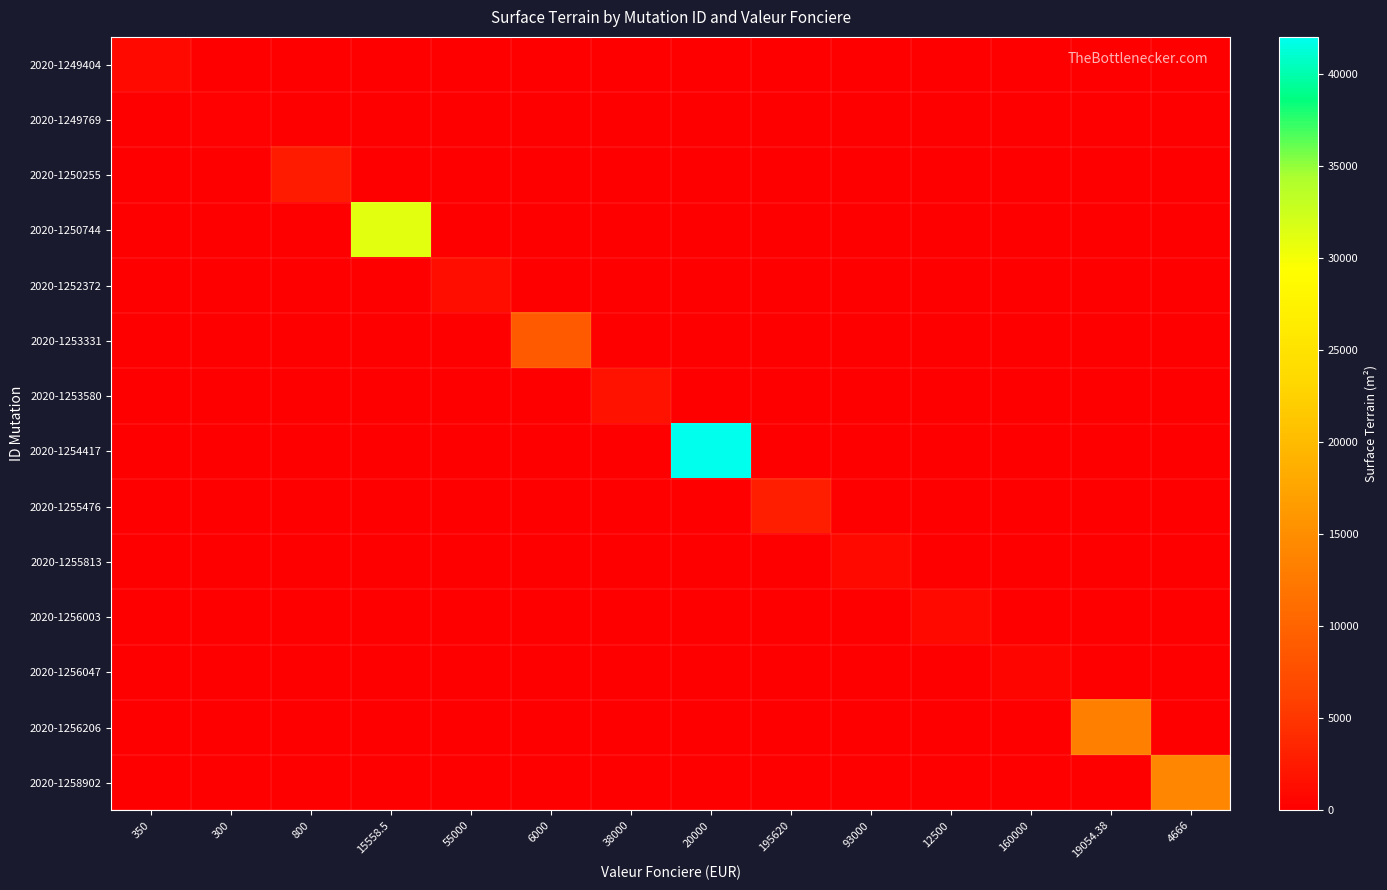

Which has a higher value, 12500 or 4666?

12500